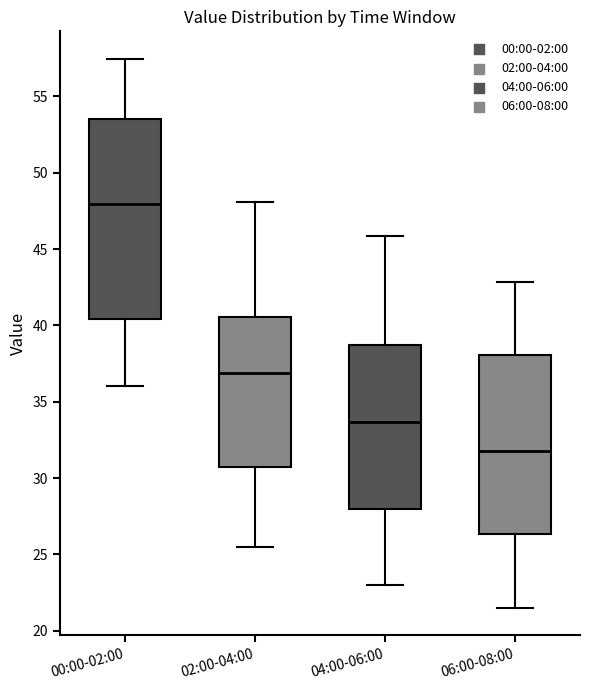

Comparing the boxes themselves (not the whiskers), which one is the tallest?

00:00-02:00